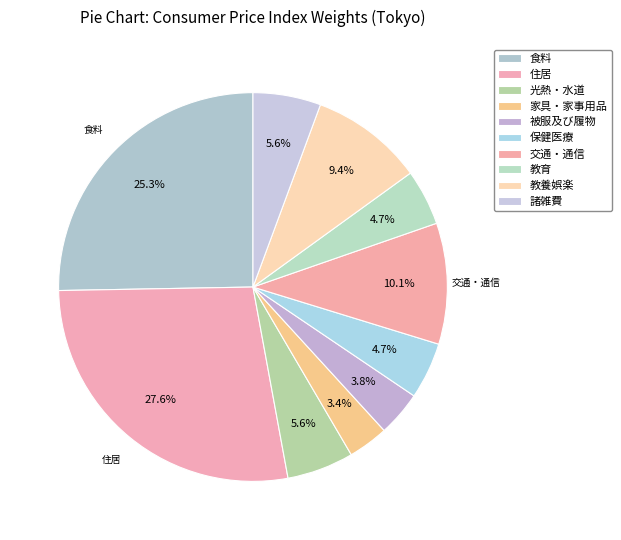

The 食料 slice represents 39% of the pie. True or false?

False